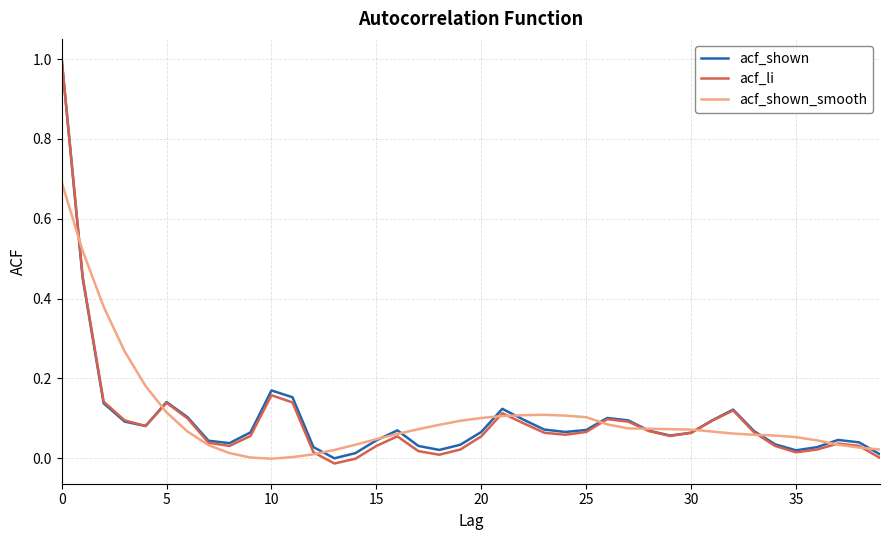

What is the highest value of the acf_shown_smooth series?

0.7